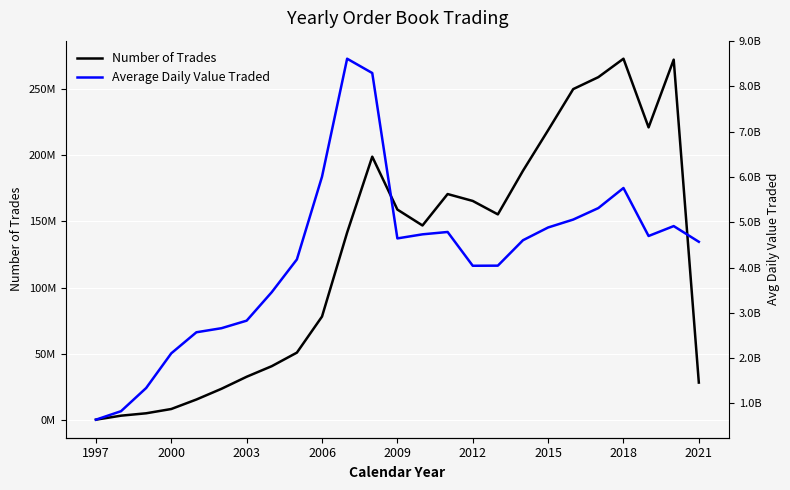

What is the greatest value displayed?

8612418055.6